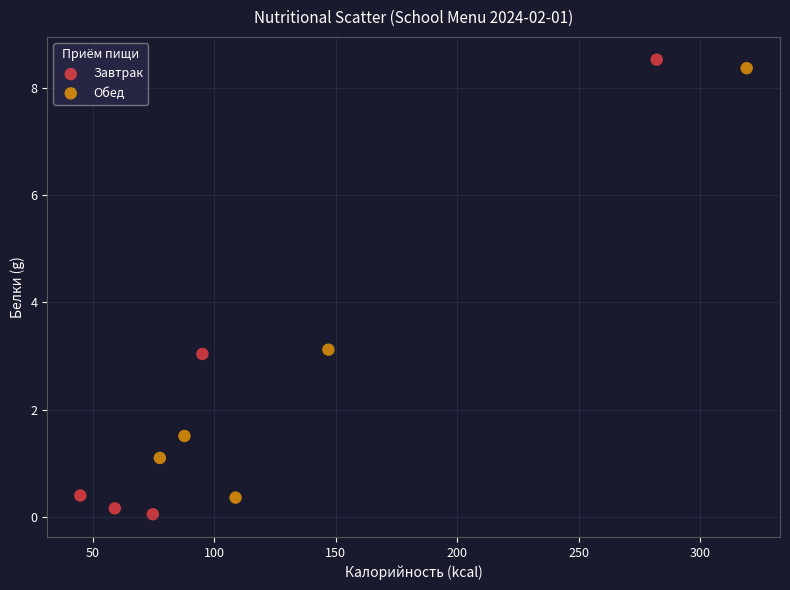

What are all the series names shown in the legend?

Завтрак, Обед